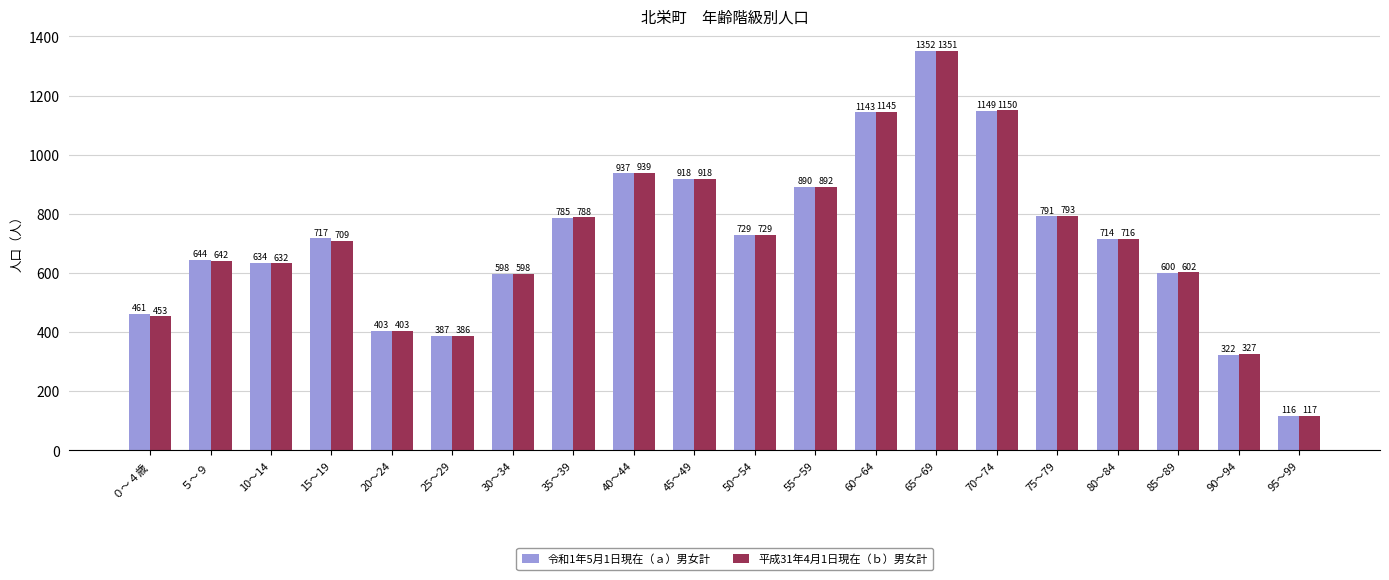

What is the approximate value of 令和1年5月1日現在（ａ）男女計 at 50～54?

729